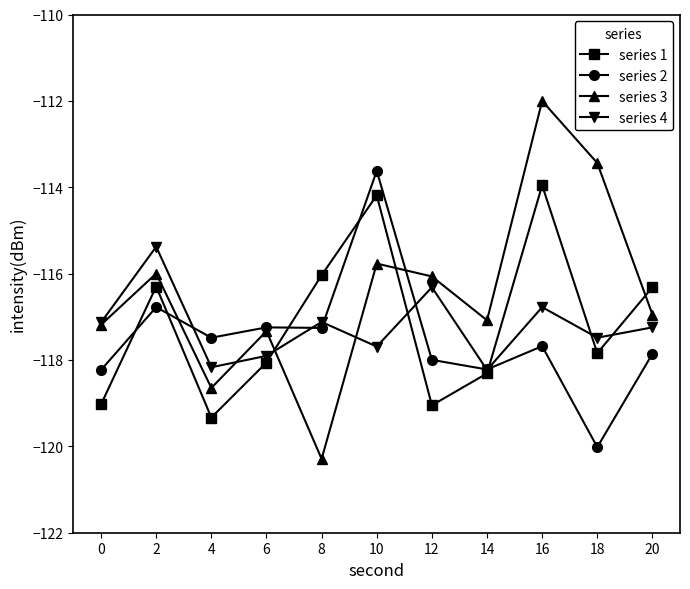

Where is the first local minimum for series 3?

4